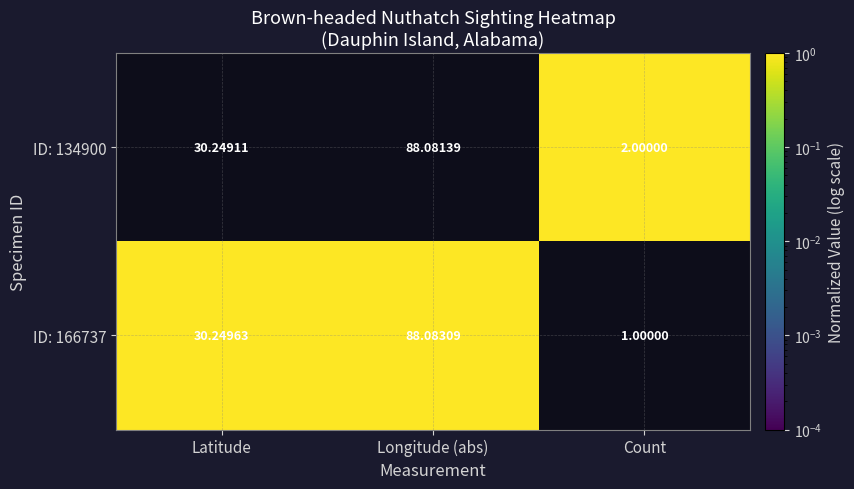

How many data points does each series have?

3